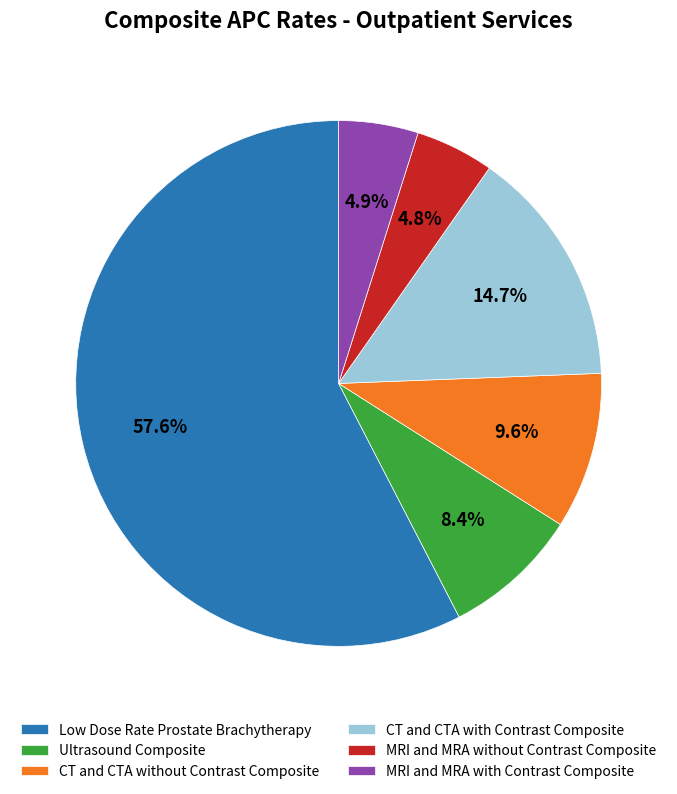

How many segments does this pie chart have?

6